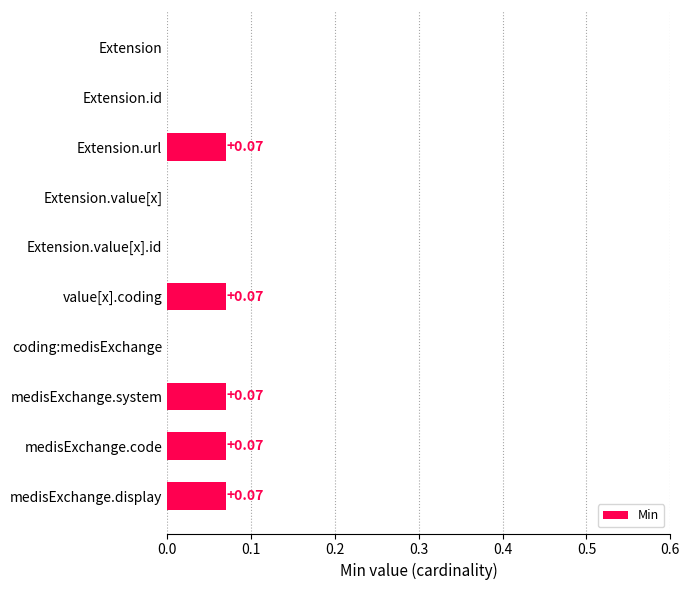

What is the sum of all values?

0.4